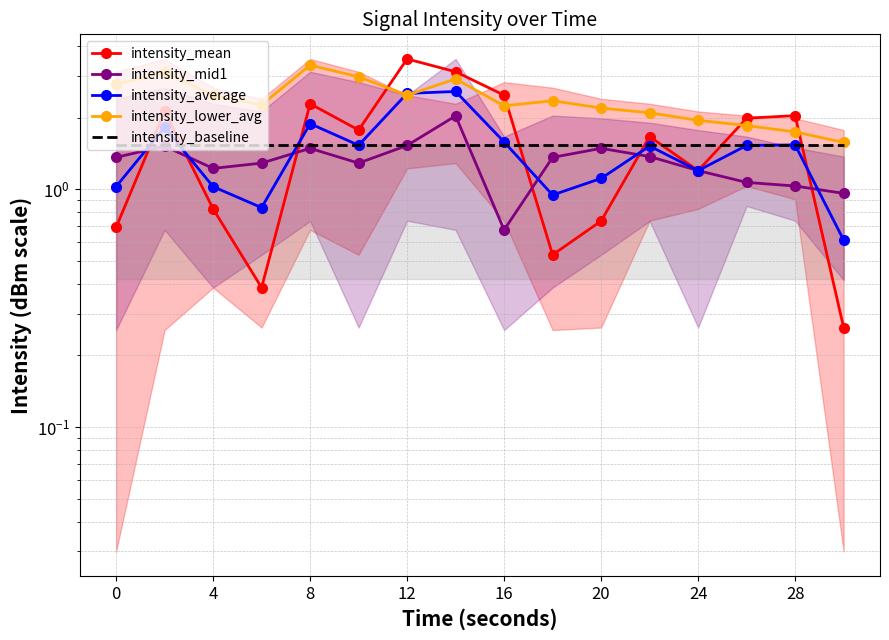

True or false: intensity_mid1 and intensity_baseline intersect in this chart.

True